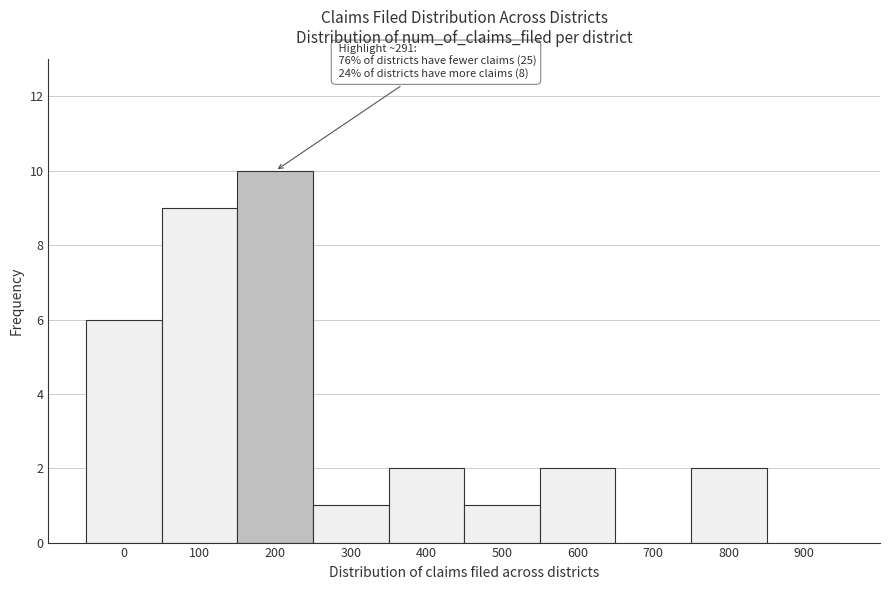

Reading left to right, extract all data points from this chart.

0=6	100=9	200=10	300=1	400=2	500=1	600=2	700=0	800=2	900=0